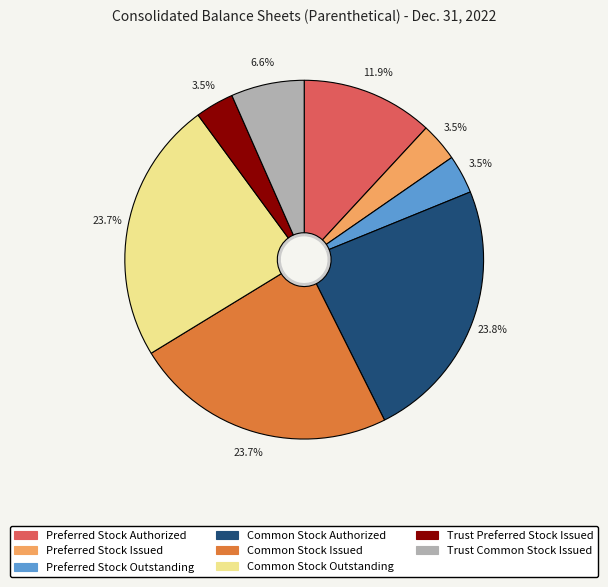

What portion of the pie excludes Common Stock Authorized?

76.2%